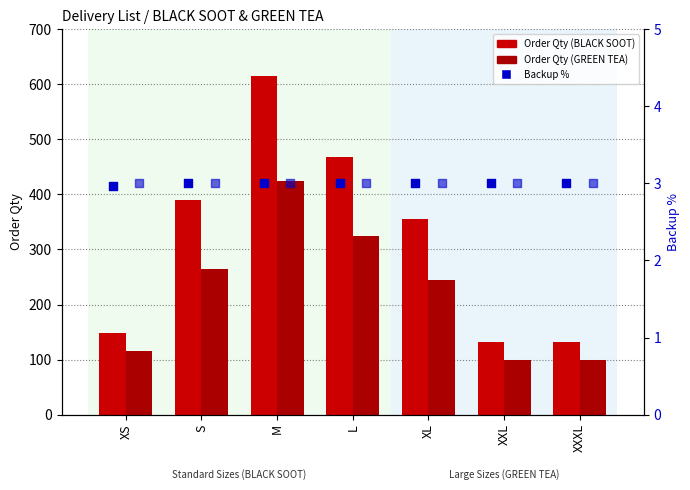

Which series has the largest Y range (max minus min)?

Order Qty (BLACK SOOT)